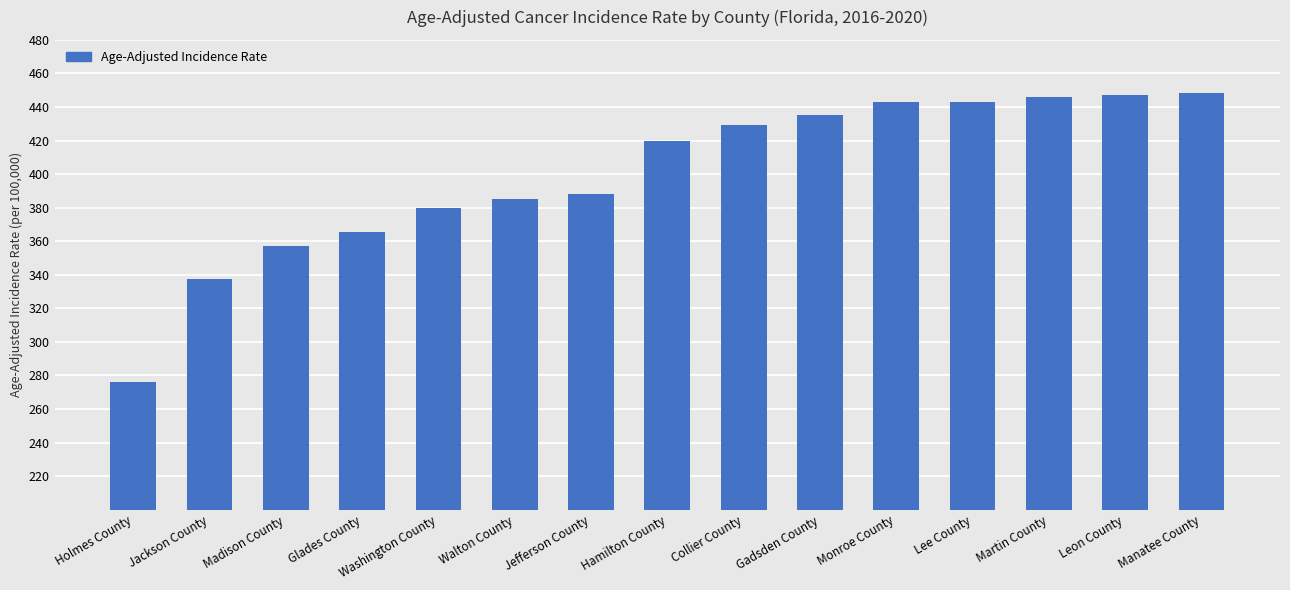

What is the label of the 13th bar from the left?

Martin County